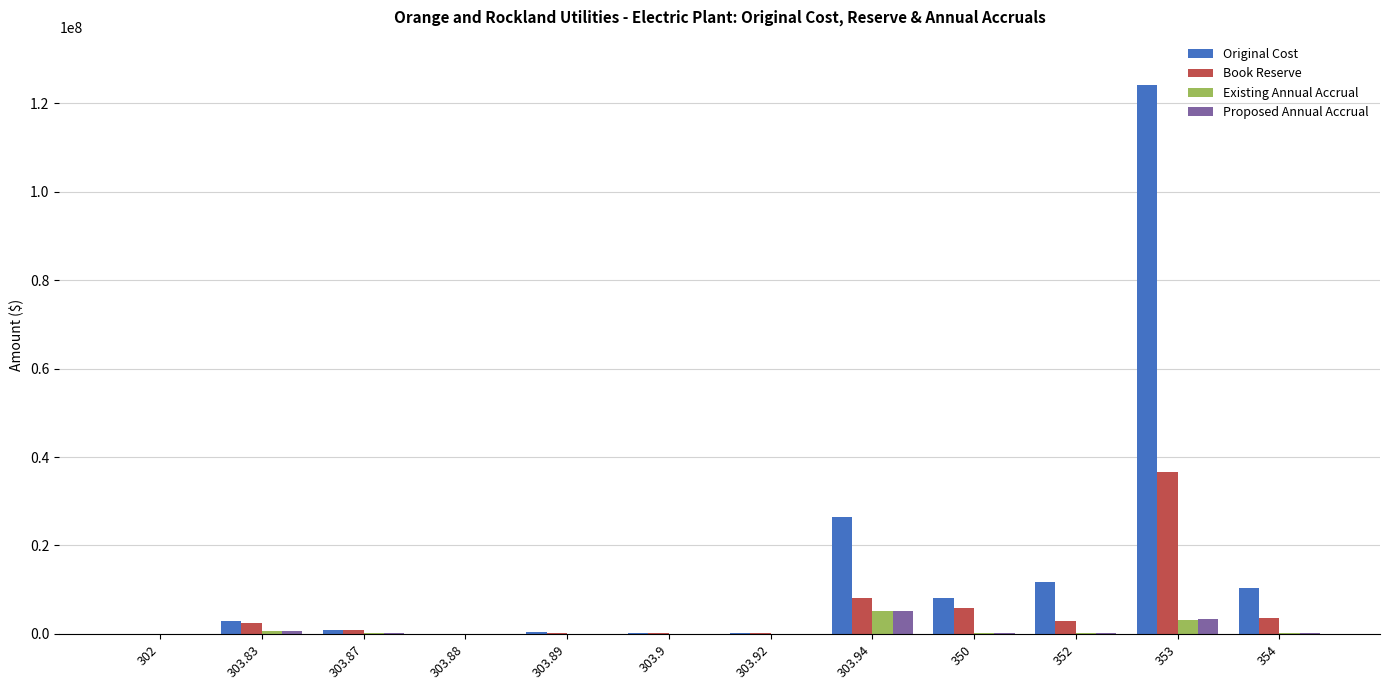

Is the value of Book Reserve at 303.94 greater than the value of Proposed Annual Accrual at 303.88?

Yes